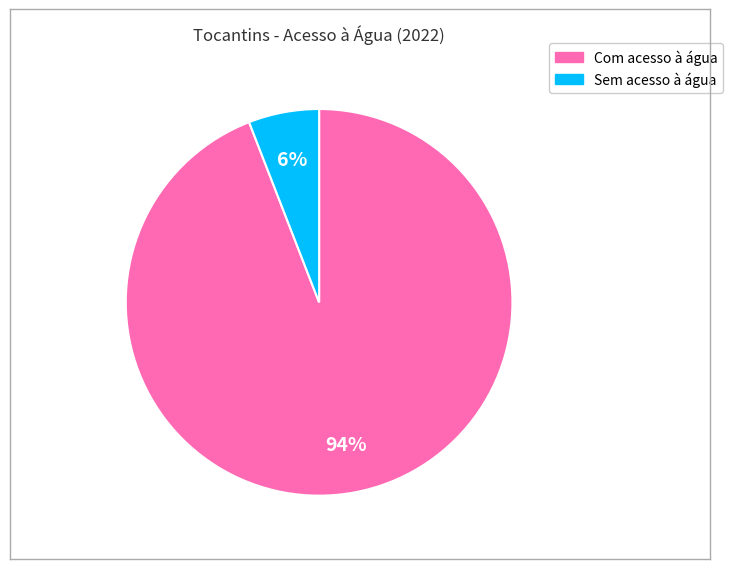

Rank the categories by value from highest to lowest.

Com acesso à água, Sem acesso à água